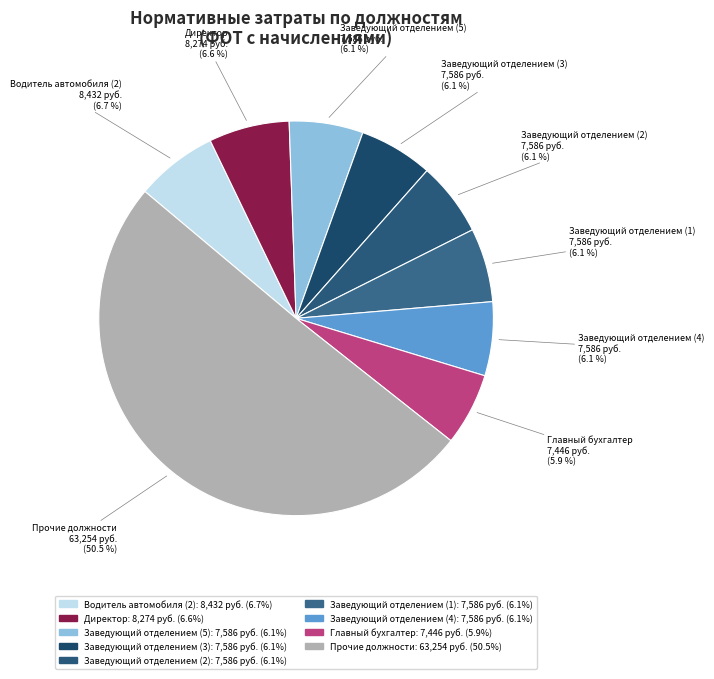

The Директор slice represents 7% of the pie. True or false?

True